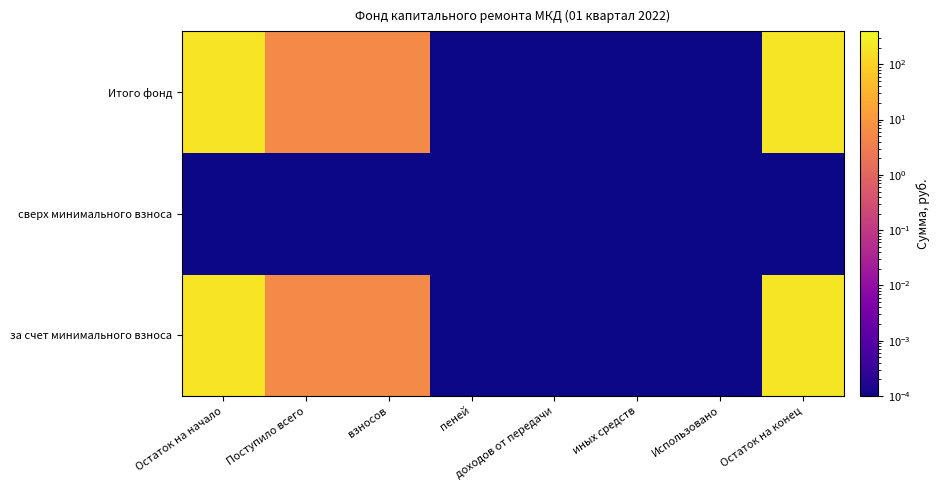

Which series has the widest spread of values?

за счет минимального взноса